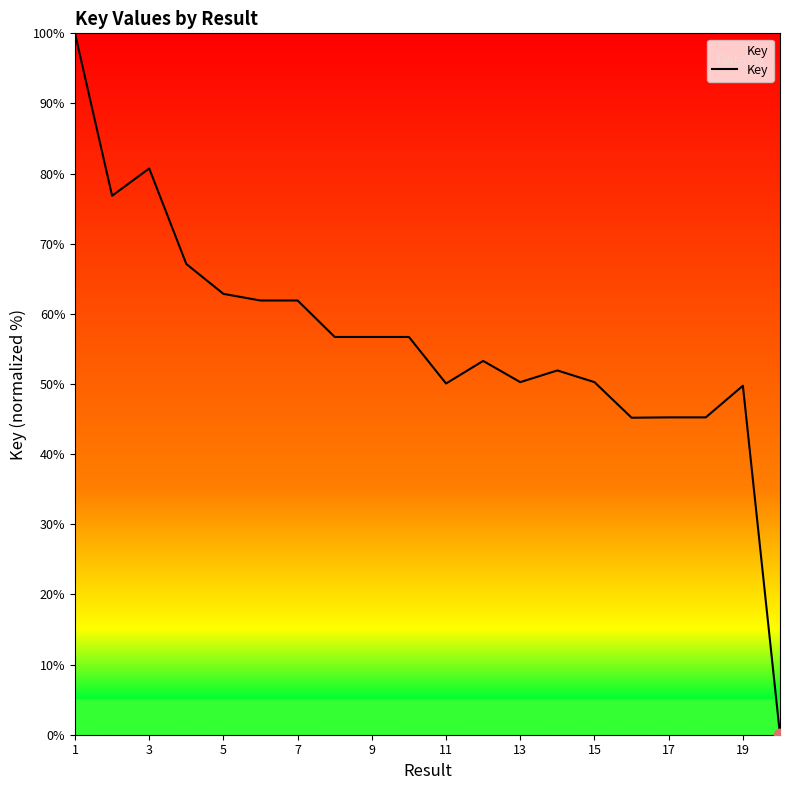

What is the difference between the maximum and minimum values?

100.0